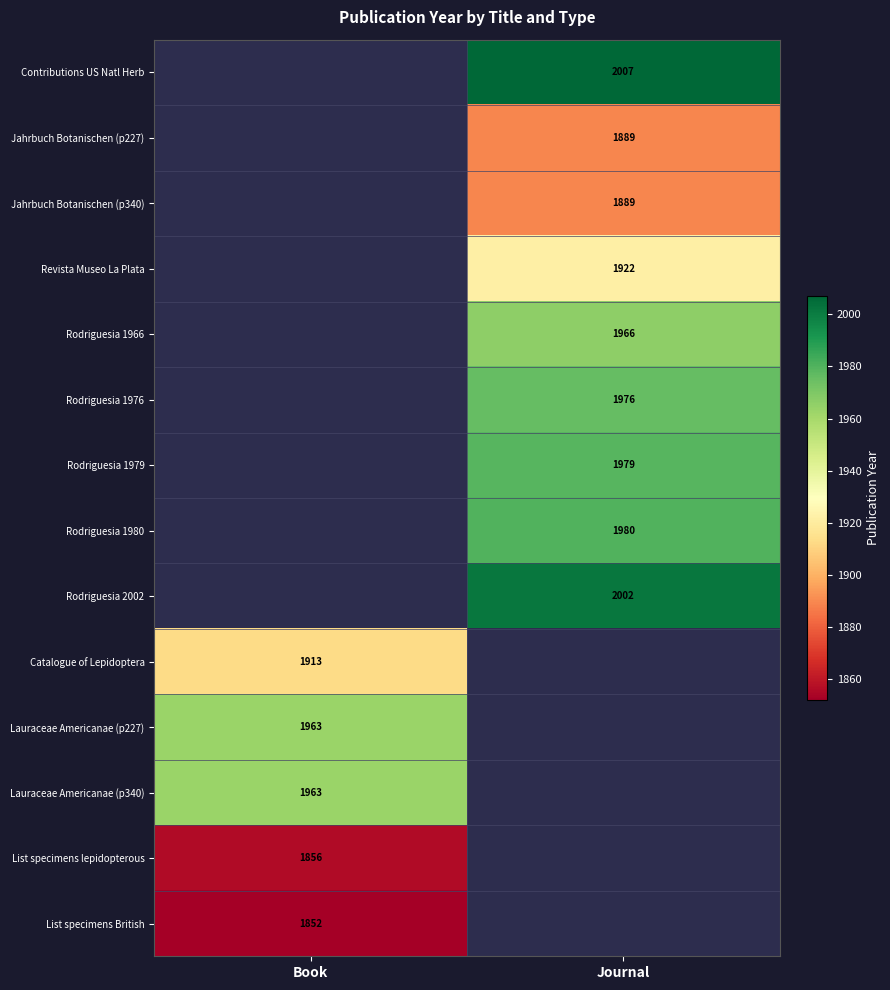

What is the maximum value shown in the chart?

2007.0